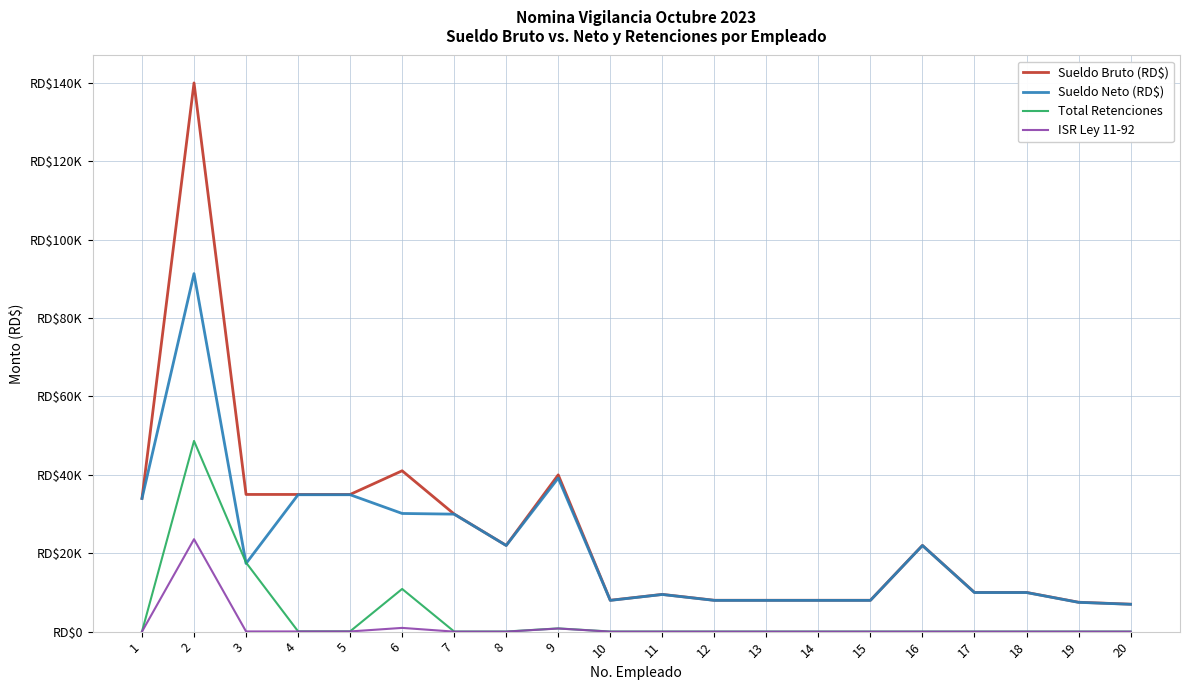

Is the value of Sueldo Bruto (RD$) at 13 greater than the value of Sueldo Neto (RD$) at 20?

Yes